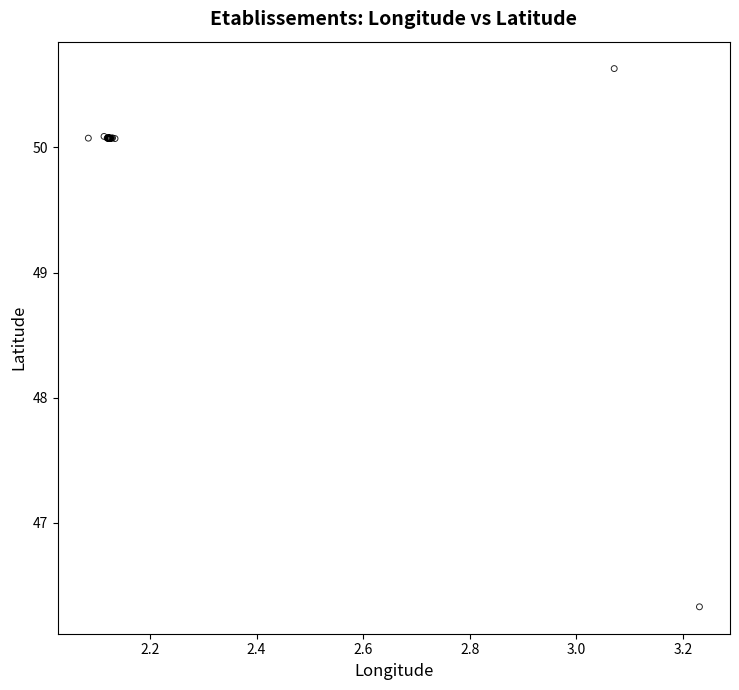

What Y value in the scatter plot is closest to 48?

46.3